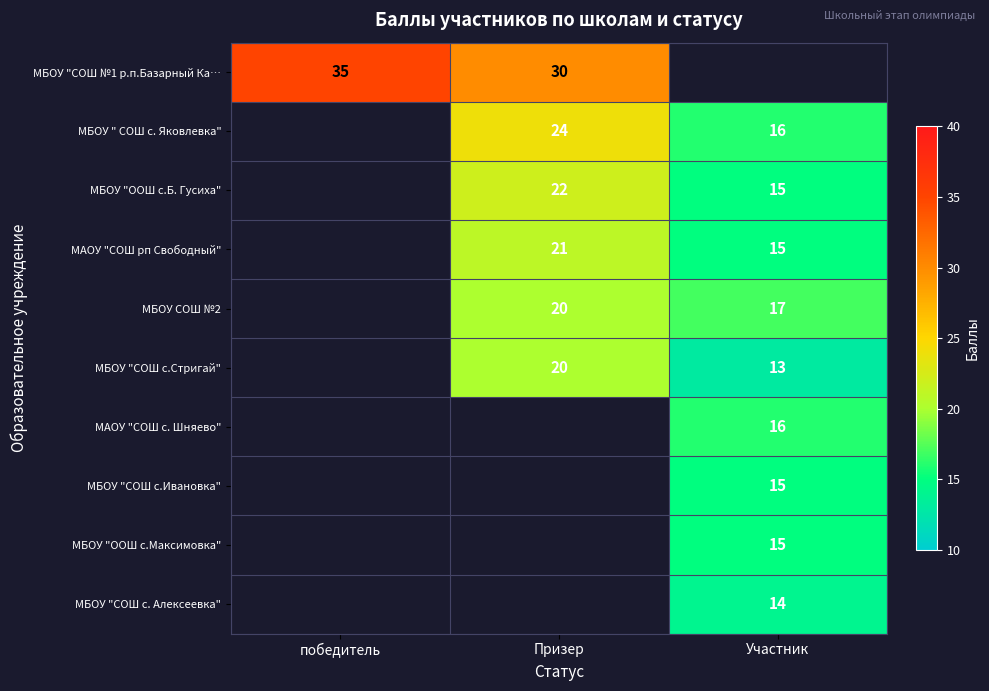

How many series are shown in this chart?

10